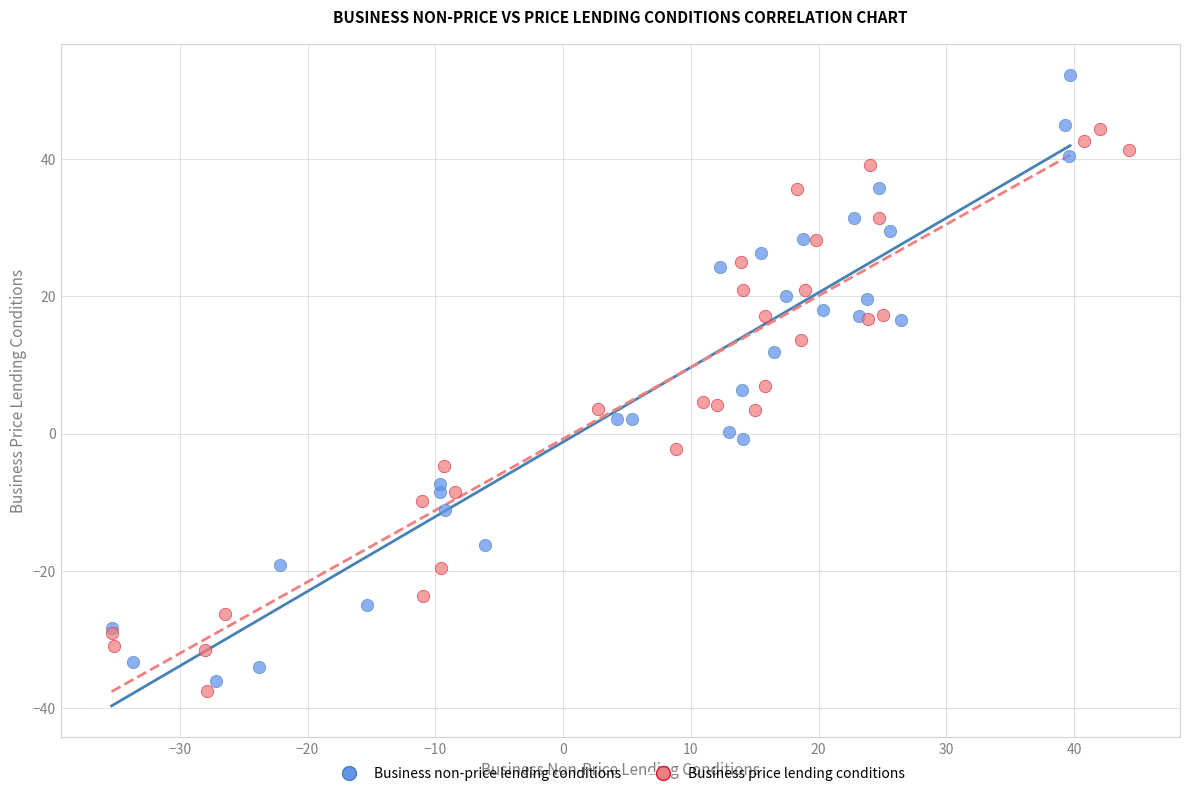

Which series reaches the minimum Y coordinate?

Business price lending conditions